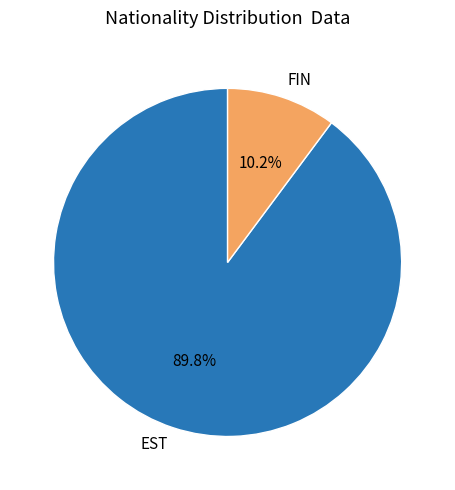

Rank the categories by value from lowest to highest.

FIN, EST